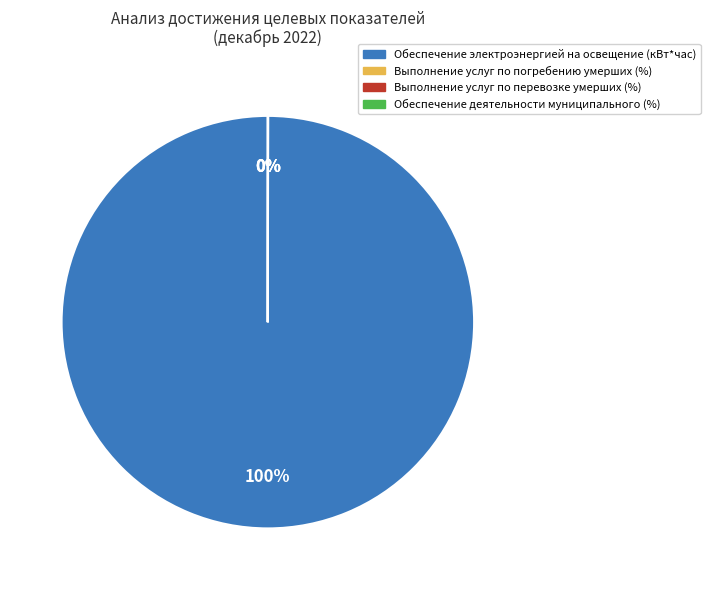

To the nearest percent, what is the average slice percentage?

25%